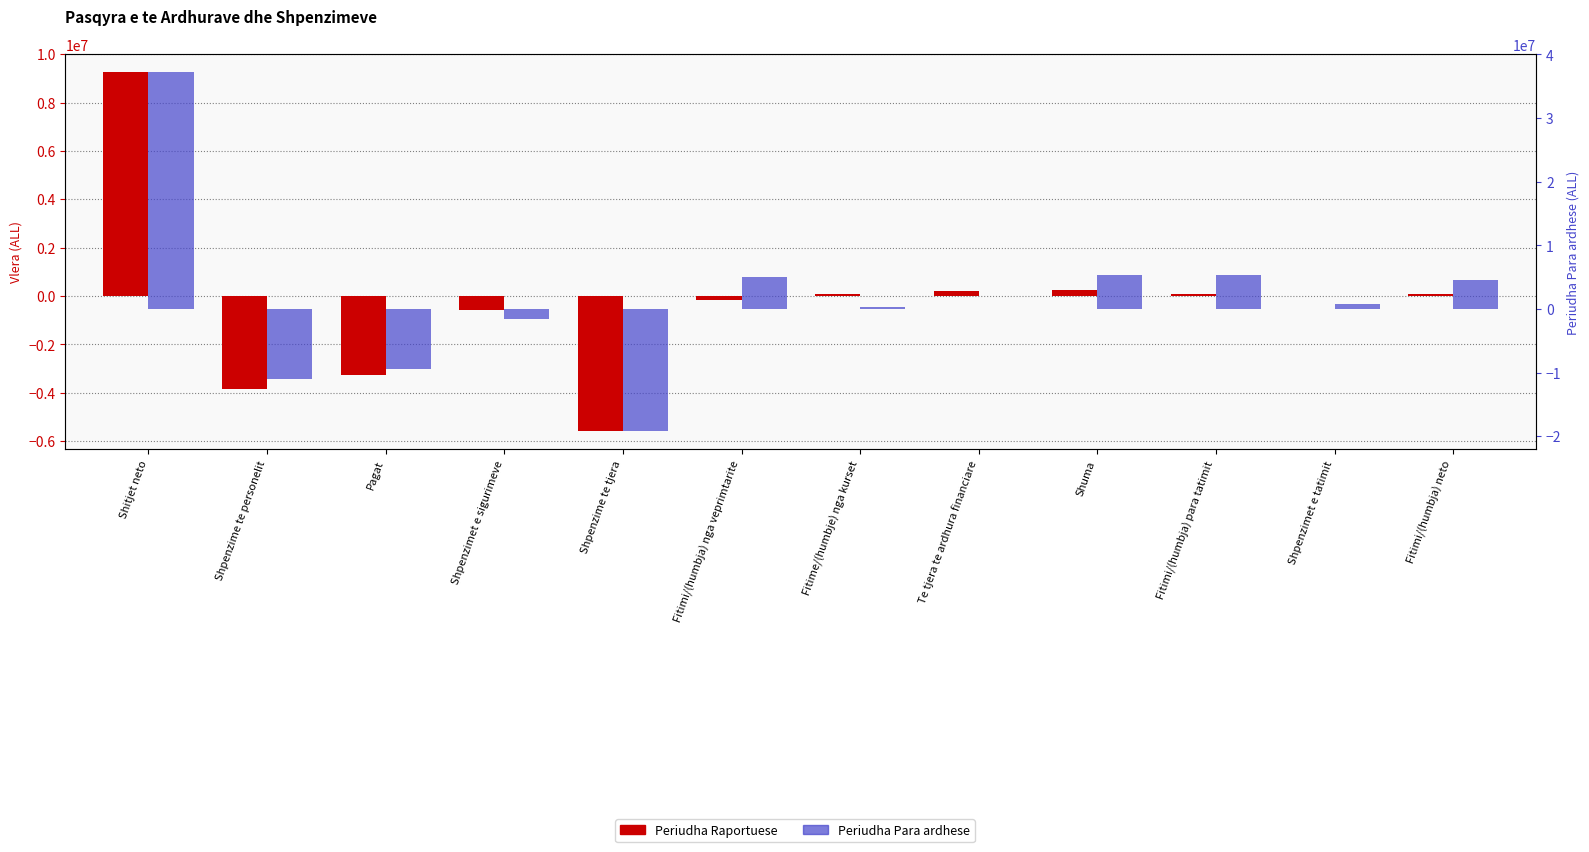

Count the number of categories in the chart.

12